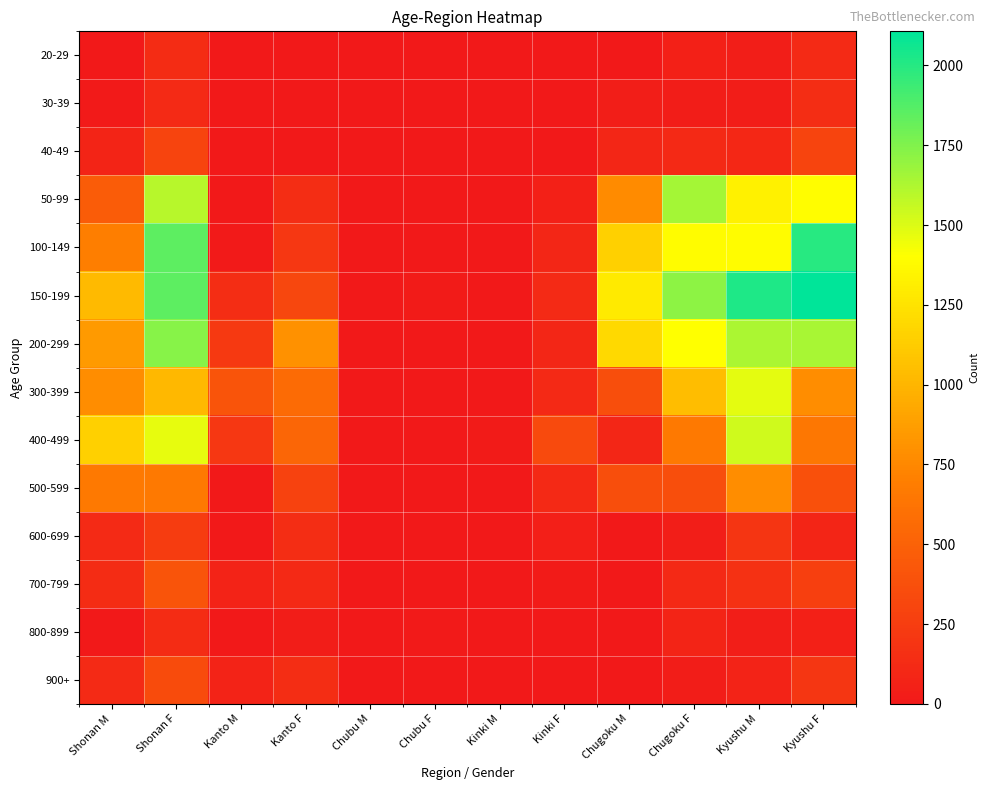

List the series in order of their peak value, highest first.

150-199, 100-149, 200-299, 50-99, 400-499, 300-399, 500-599, 700-799, 900+, 40-49, 600-699, 30-39, 800-899, 20-29